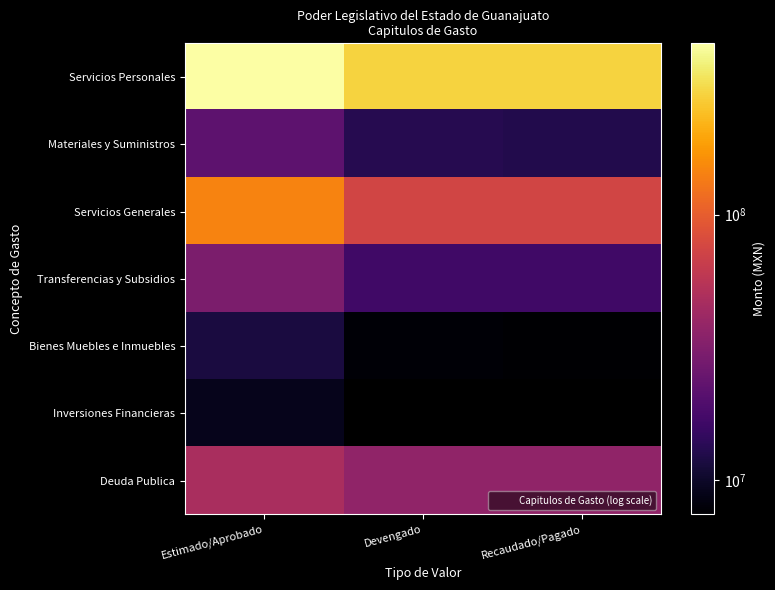

At how many categories does at least one series exceed 292226207?

1